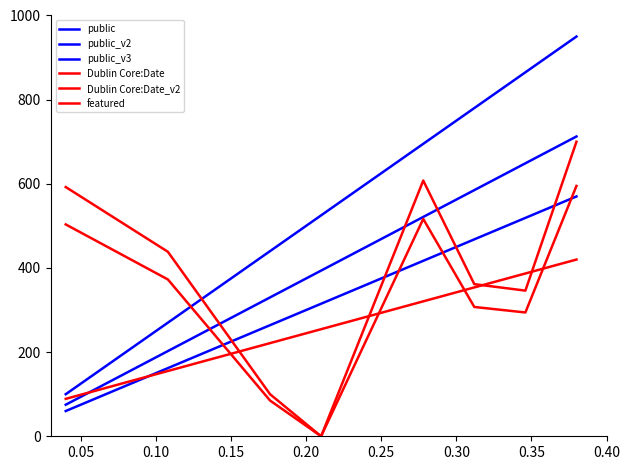

Which series ends up on top after the final intersection of public_v2 and Dublin Core:Date?

Dublin Core:Date